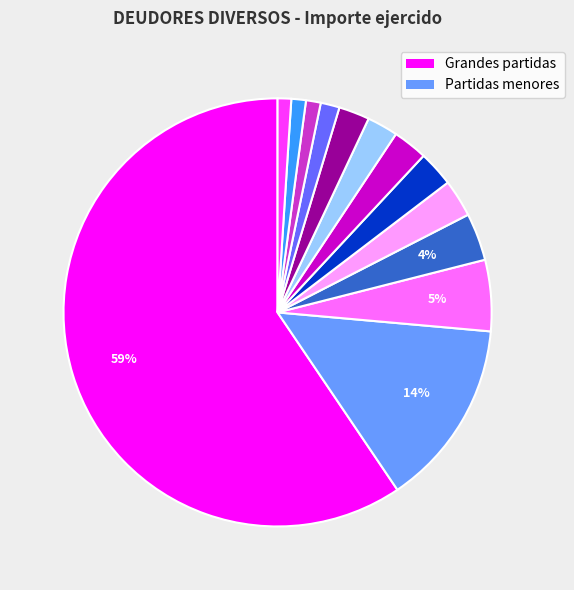

Is there a majority slice in this chart?

Yes